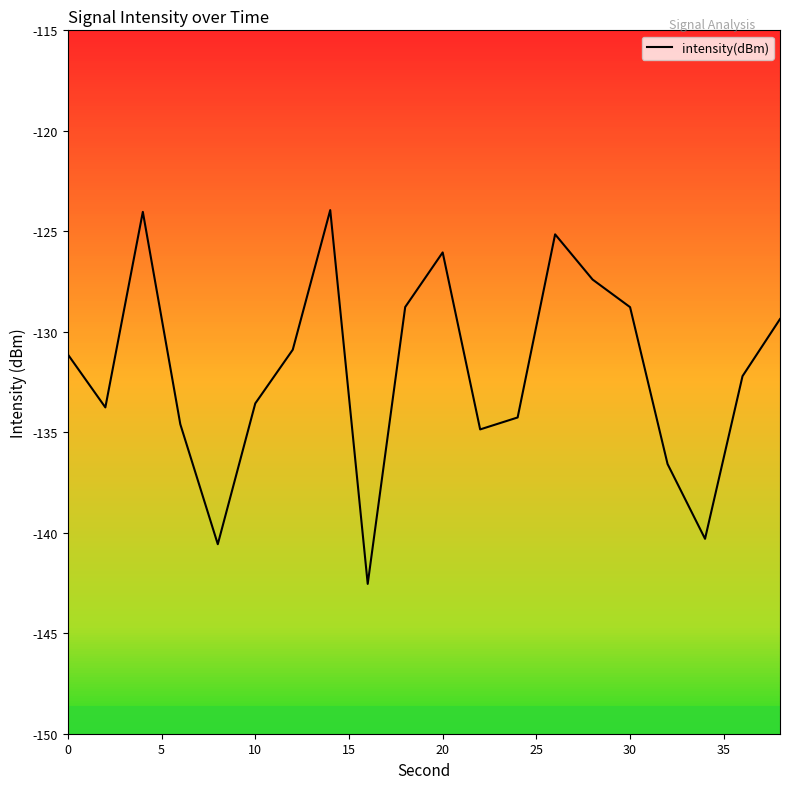

What is the difference between the maximum and minimum values?

18.6